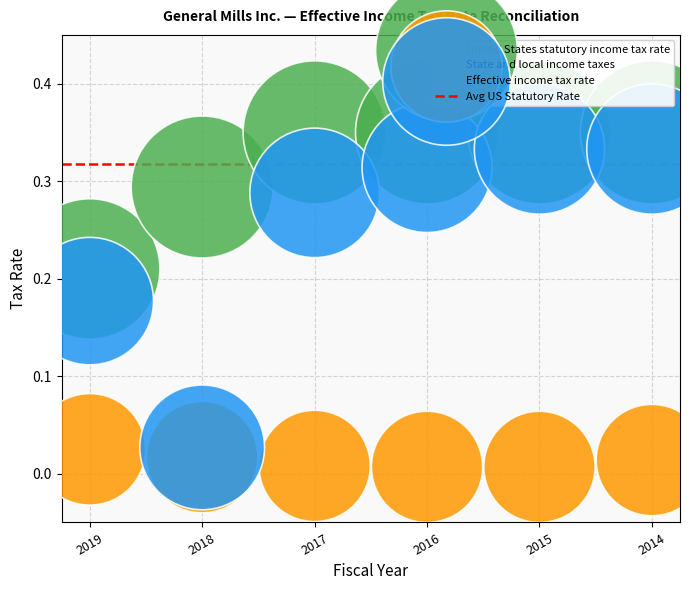

Which series contains the highest Y value?

United States statutory income tax rate